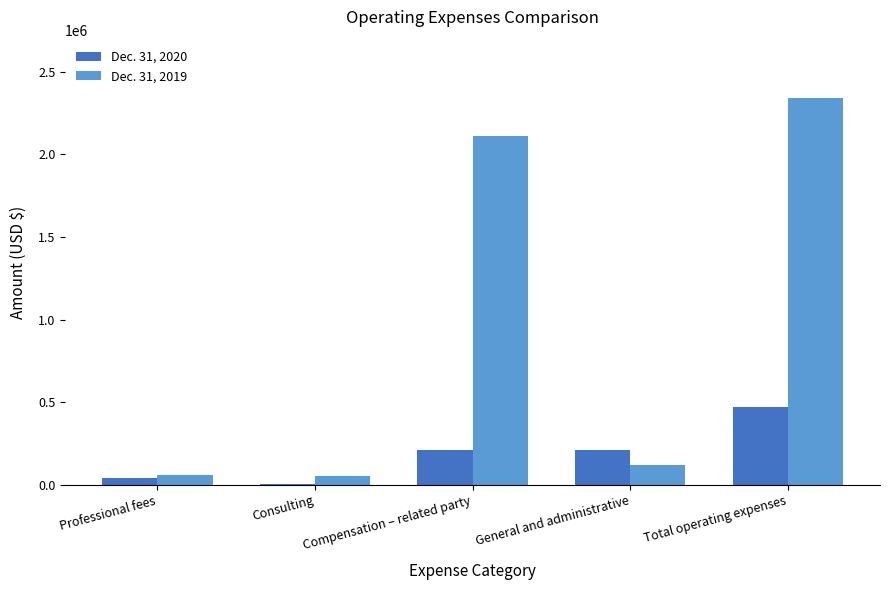

At which label is Dec. 31, 2019 closest to 1198352?

Compensation – related party